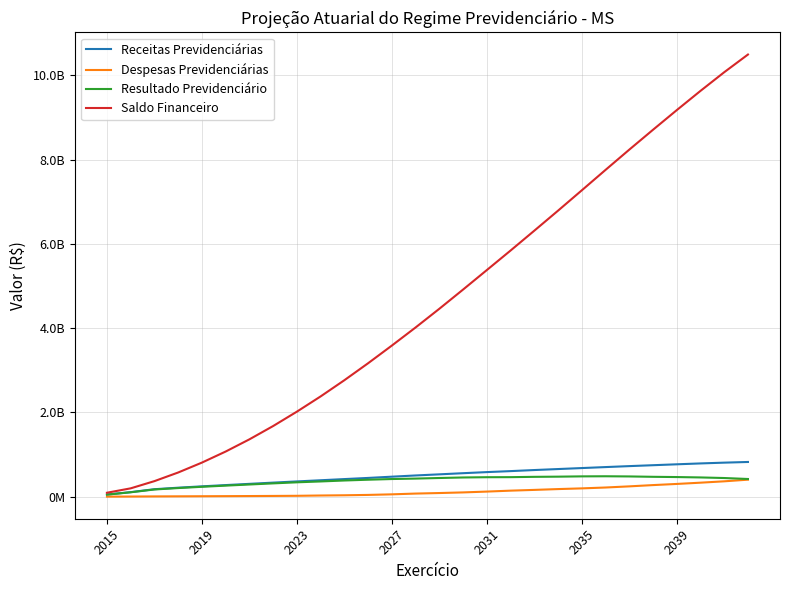

Which series has the largest range (max minus min)?

Saldo Financeiro